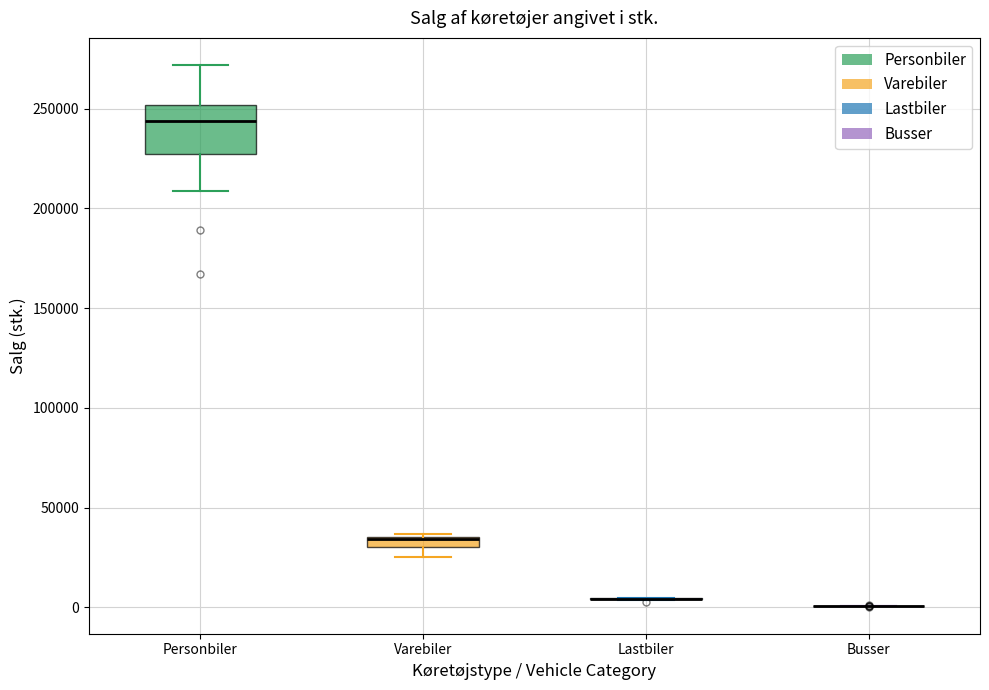

Where does the lower whisker of the box for Personbiler end on the y-axis? The values are not printed on the chart, so give them approximately, as read against the axis.

210000